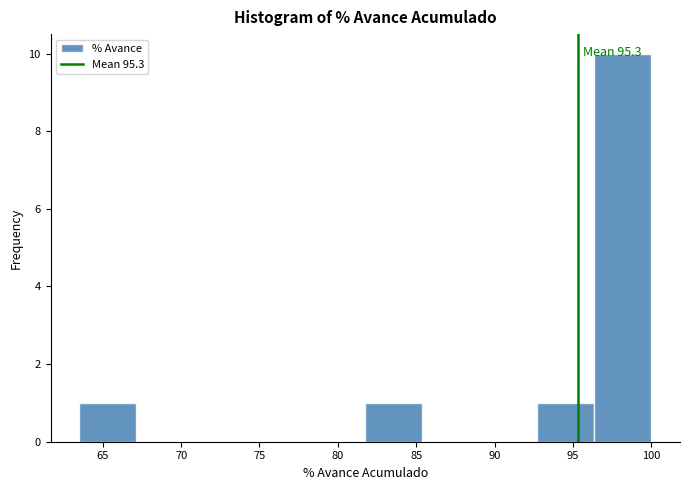

Which range on the x-axis has the tallest bar?

96.5 to 100.0